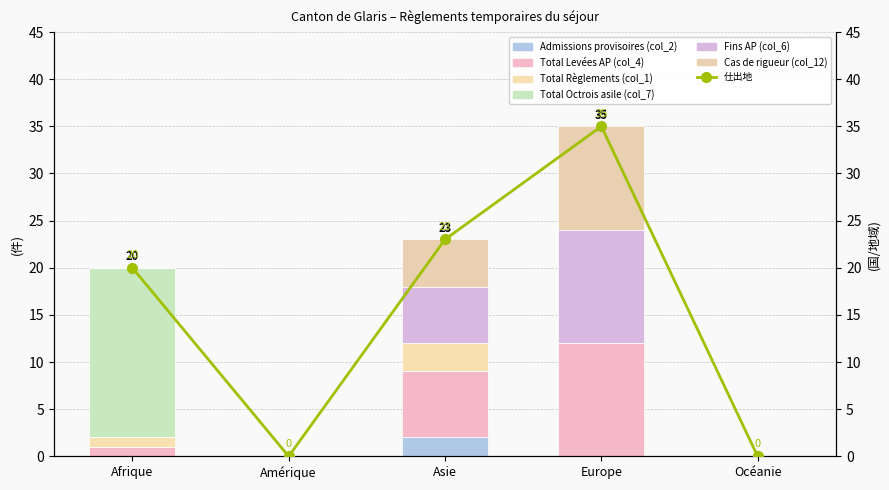

Rank the categories by Fins AP (col_6) value from highest to lowest.

Europe, Asie, Afrique, Amérique, Océanie